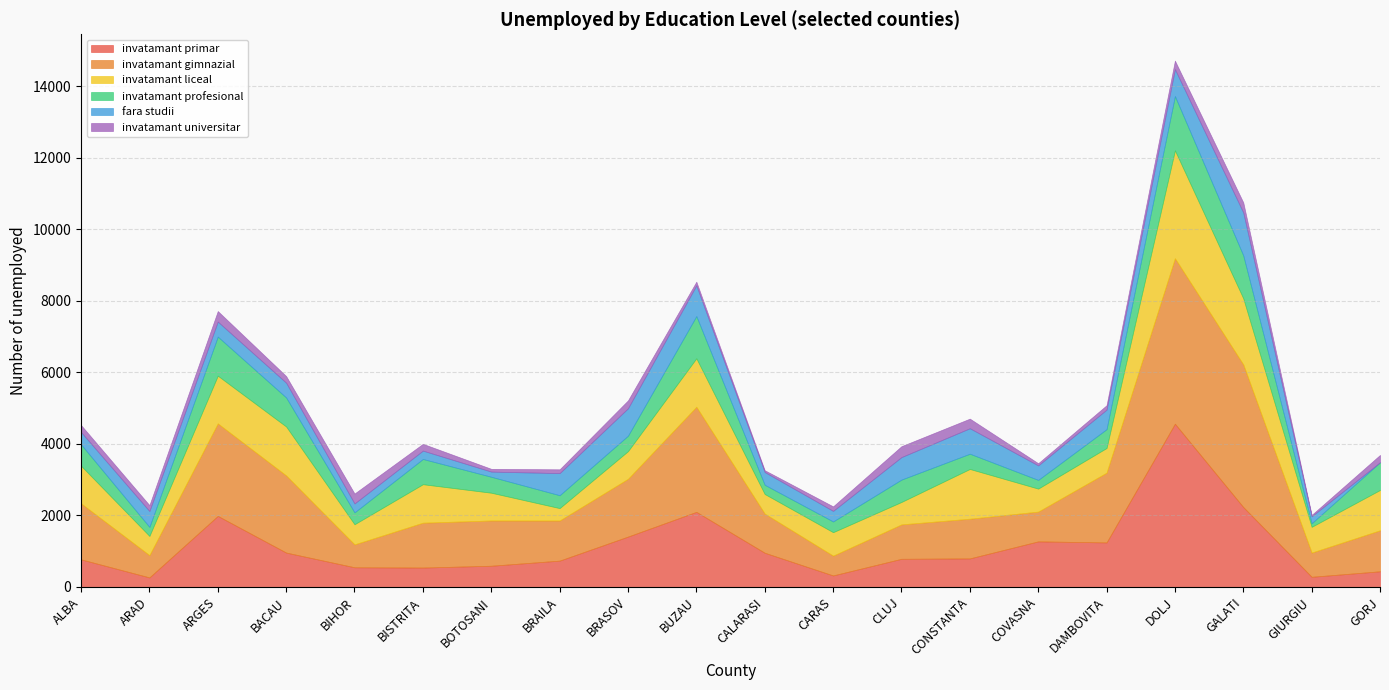

True or false: invatamant liceal has more than 0 interior local peaks.

True